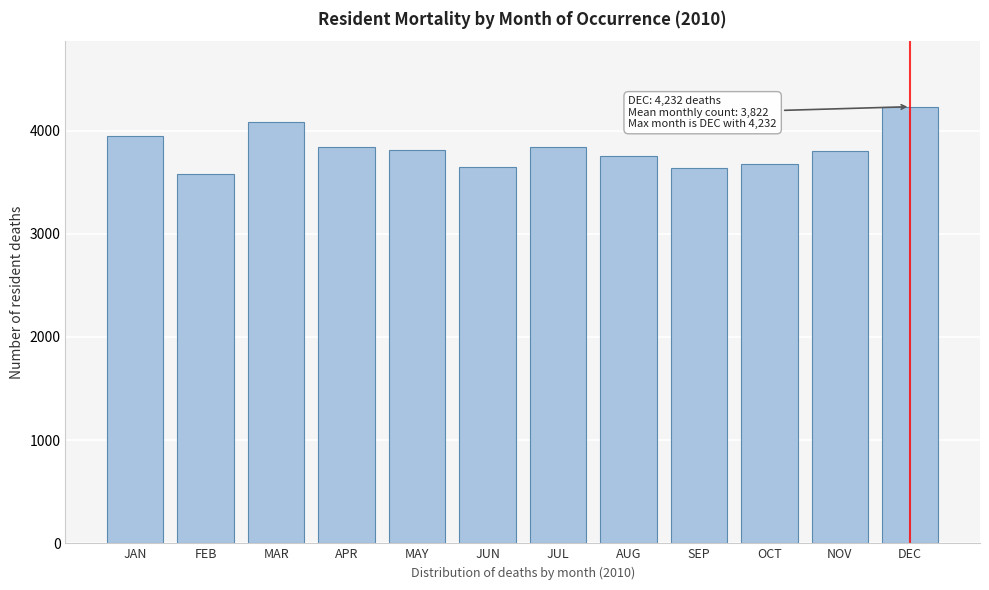

True or false: the data shows 5222 at FEB.

False